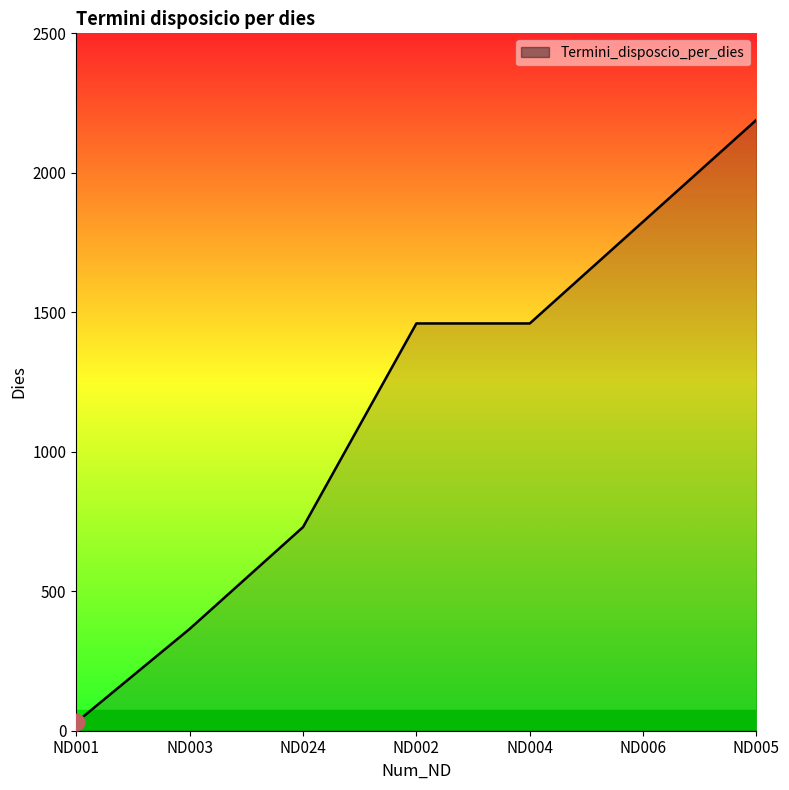

True or false: the data shows 30 at ND001.

True